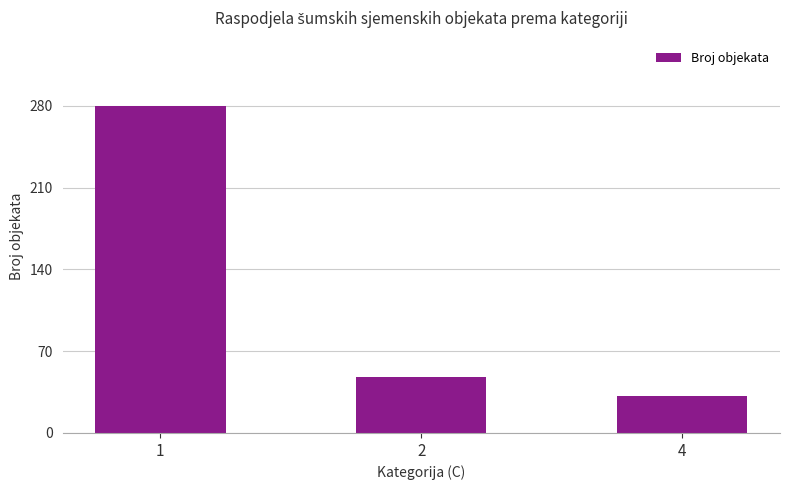

Rank the categories by value from lowest to highest.

4, 2, 1